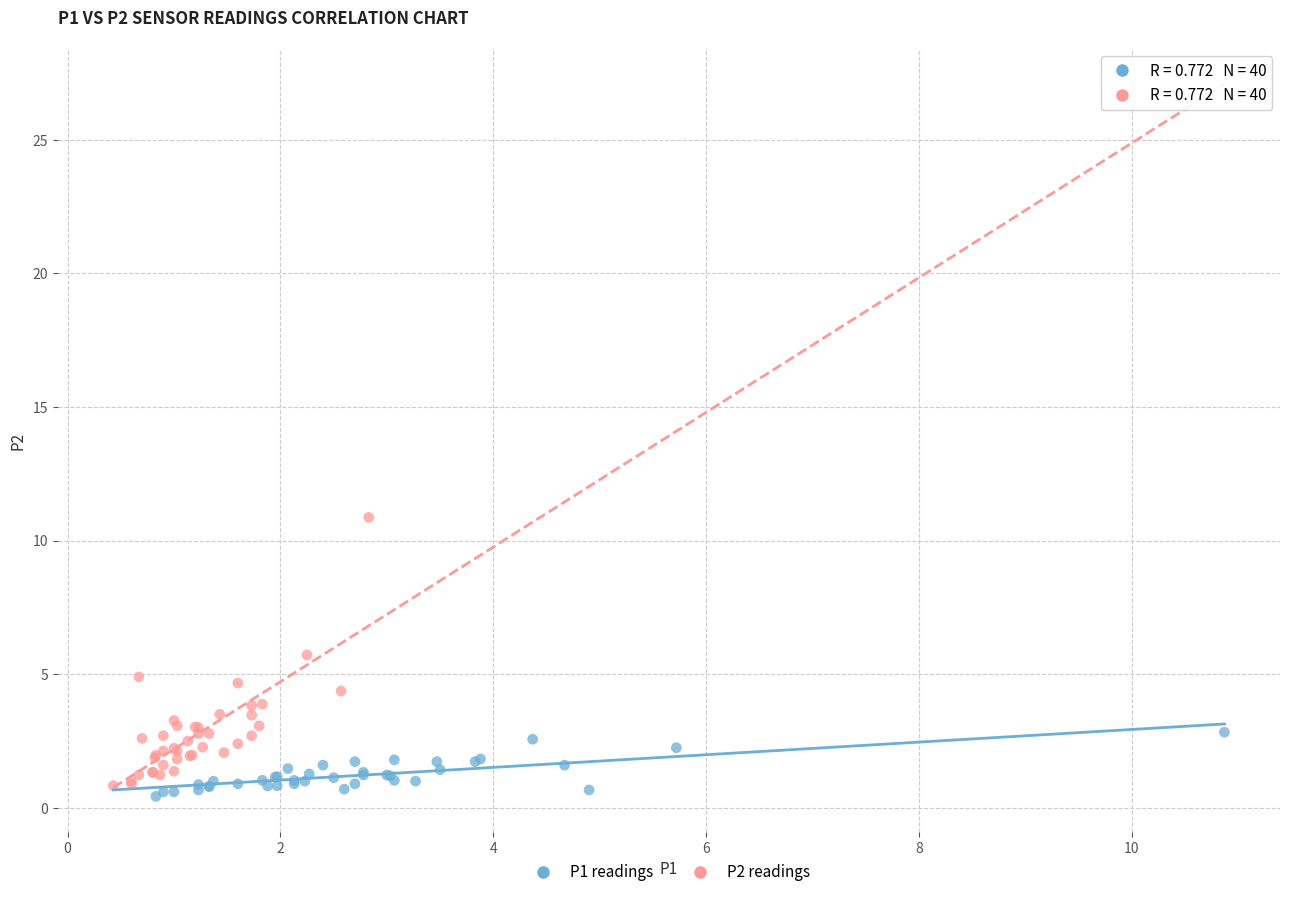

Which series contains the lowest Y value?

P1 readings